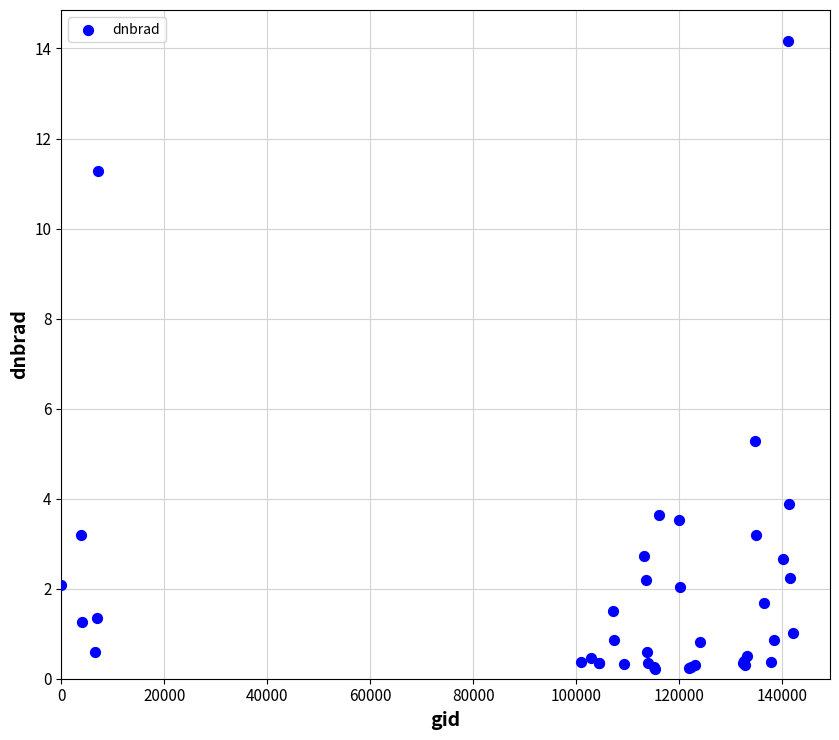

What Y value in the scatter plot is closest to 7?

5.3